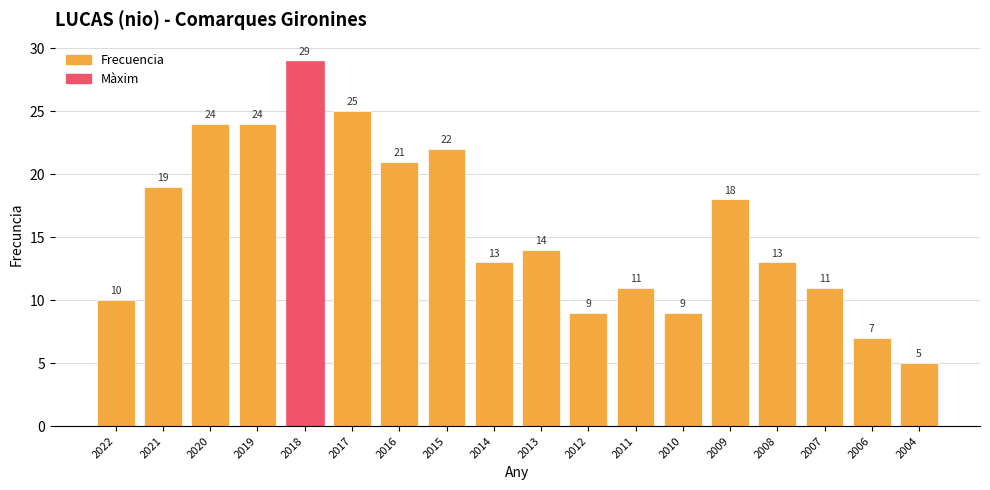

Are the bars horizontal?

No